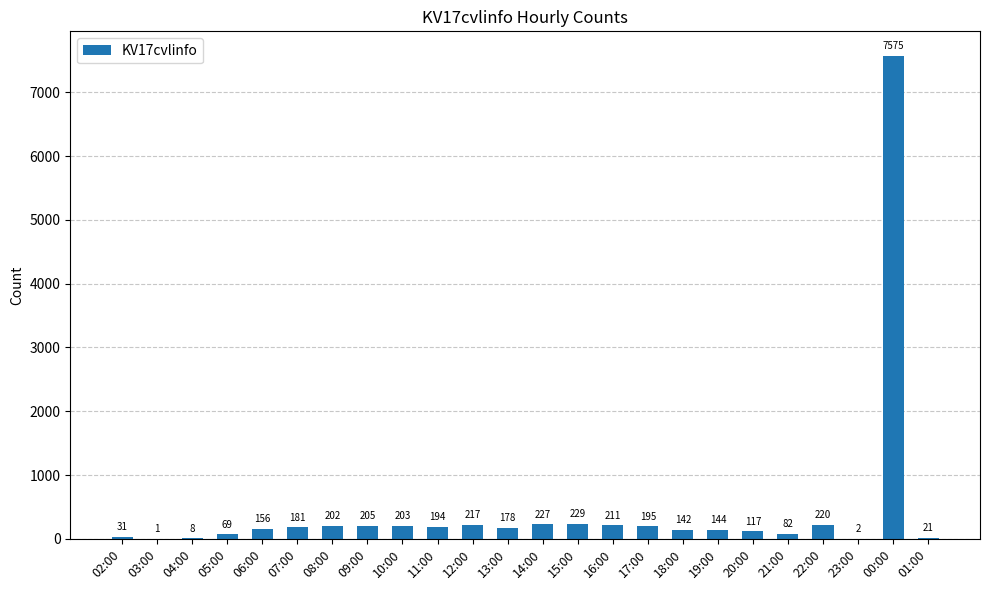

How many distinct data groups are displayed?

1